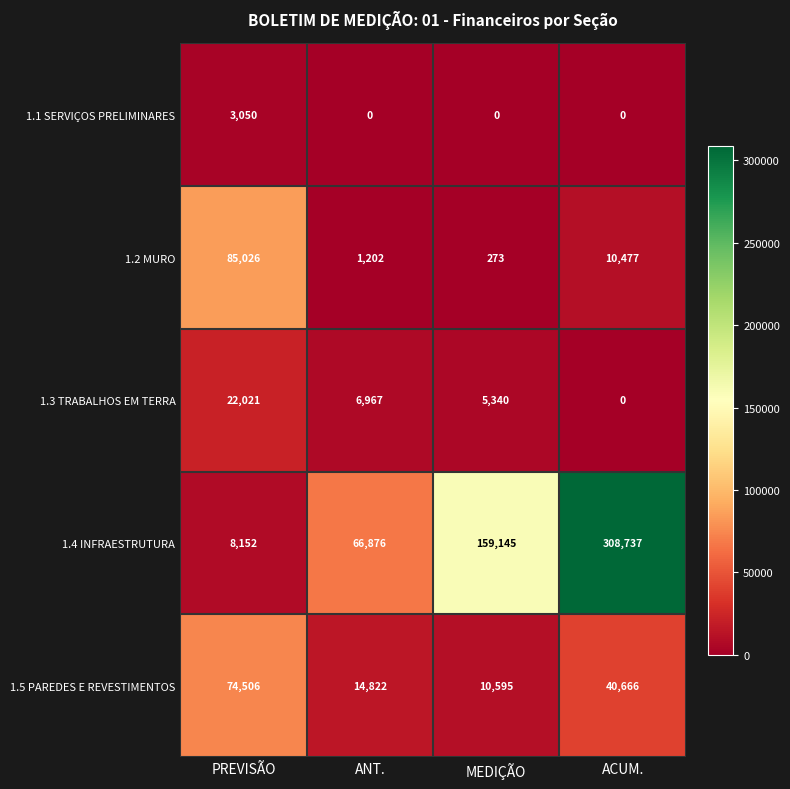

What is the sum of all 1.3 TRABALHOS EM TERRA values?

34328